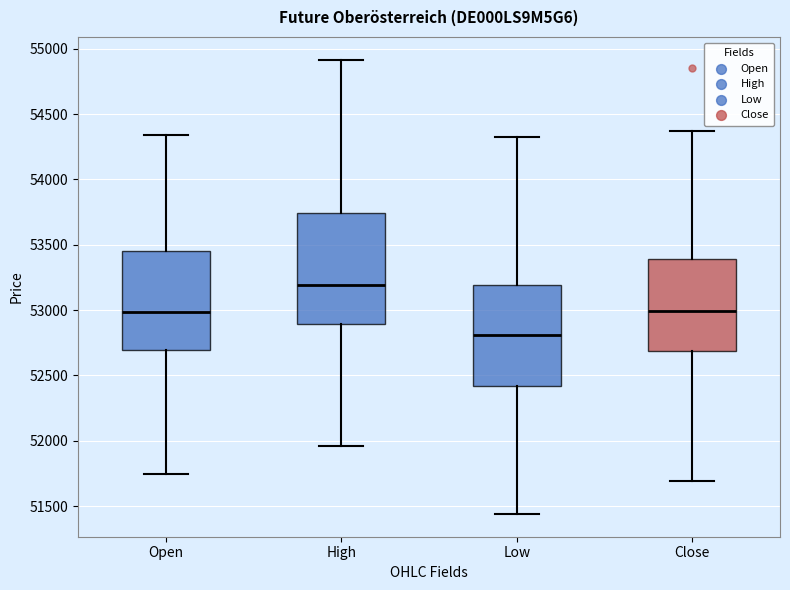

Reading left to right, transcribe this box plot: for each box, give where its median line is, the range the box spans, and where its two whiskers end, as read against the y-axis. The values are not printed on the chart, so give them approximately, as read against the axis.

Open: median 53000, box 52700 to 53450, whiskers 51750 to 54350
High: median 53200, box 52900 to 53750, whiskers 51950 to 54900
Low: median 52800, box 52400 to 53200, whiskers 51450 to 54300
Close: median 53000, box 52700 to 53400, whiskers 51700 to 54350